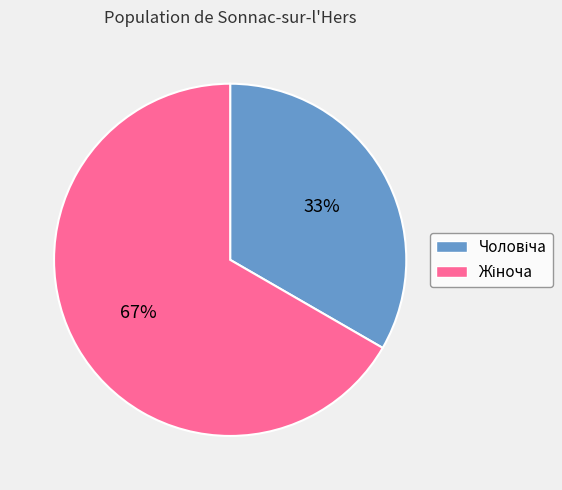

Does any single category account for the majority?

Yes